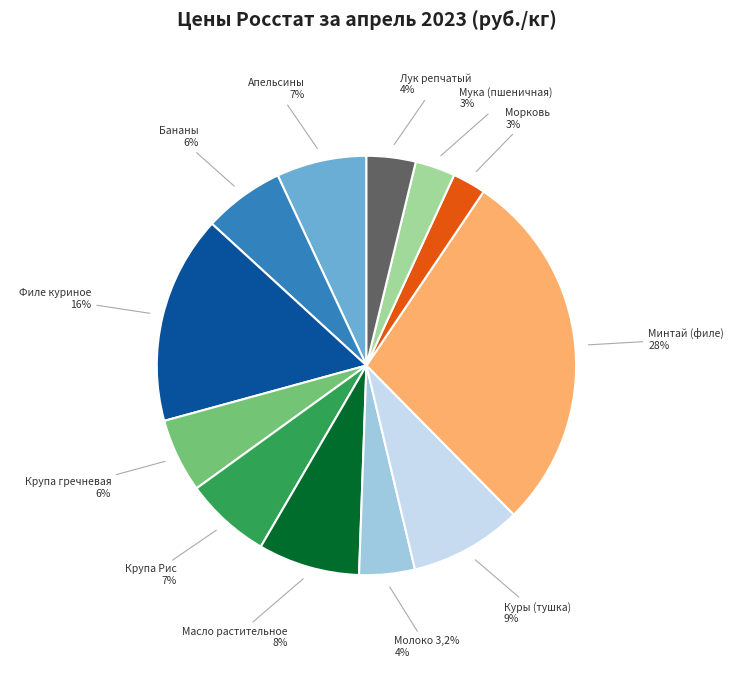

What percentage do Крупа Рис and Бананы together represent?

12.9%